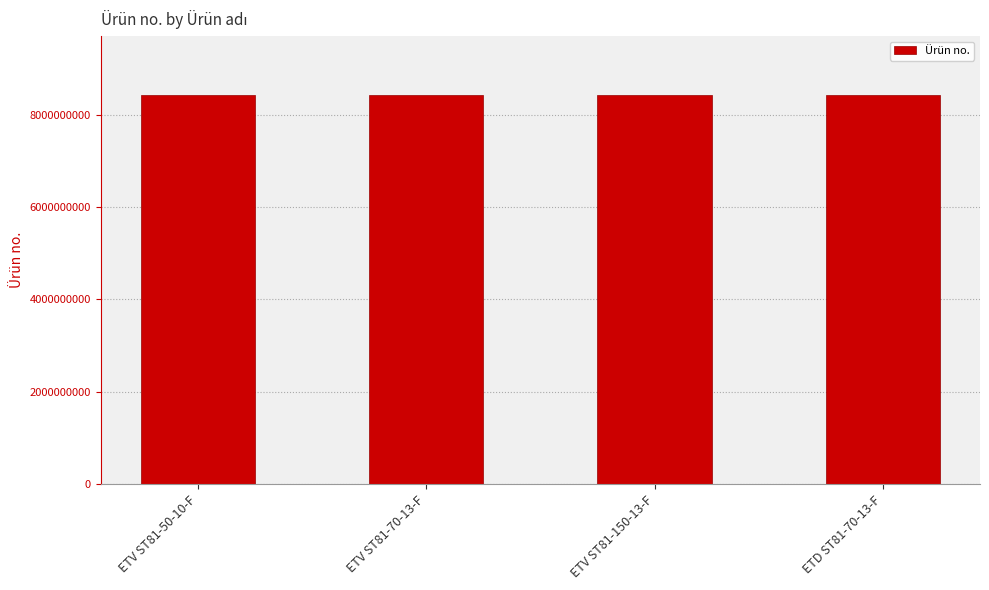

Read the value at ETV ST81-150-13-F.

8433206015